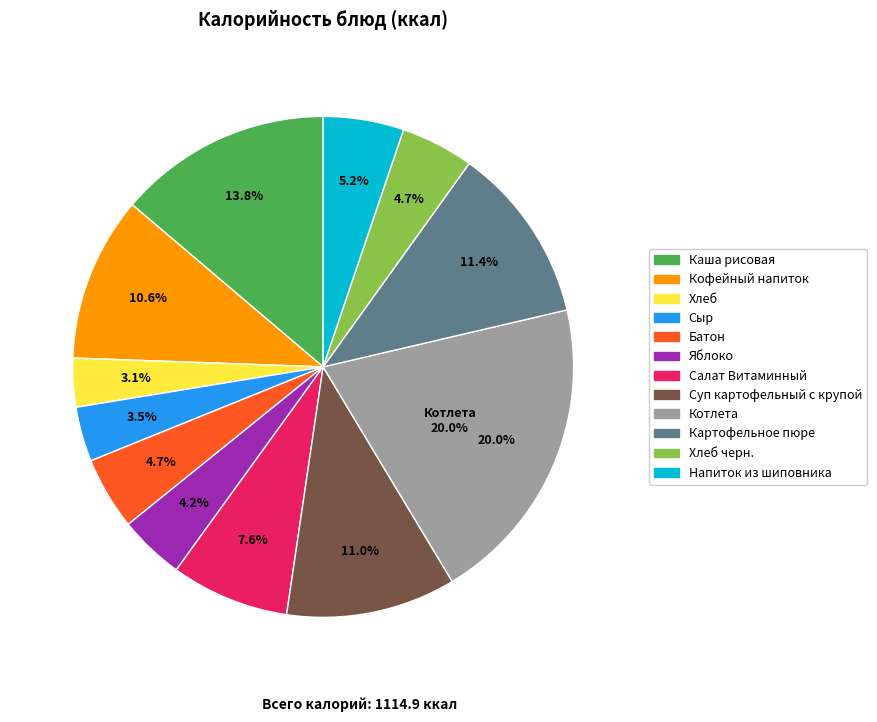

To the nearest percent, what percentage of the pie is Суп картофельный с крупой?

11%